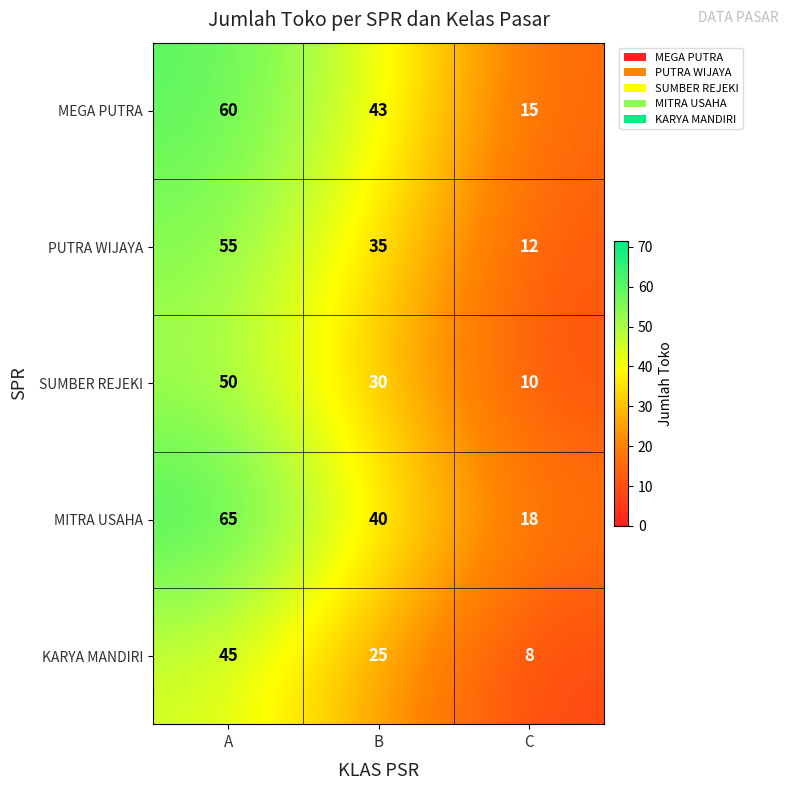

Reading left to right, what are all the values shown in this chart?

MEGA PUTRA: 60	43	15
PUTRA WIJAYA: 55	35	12
SUMBER REJEKI: 50	30	10
MITRA USAHA: 65	40	18
KARYA MANDIRI: 45	25	8